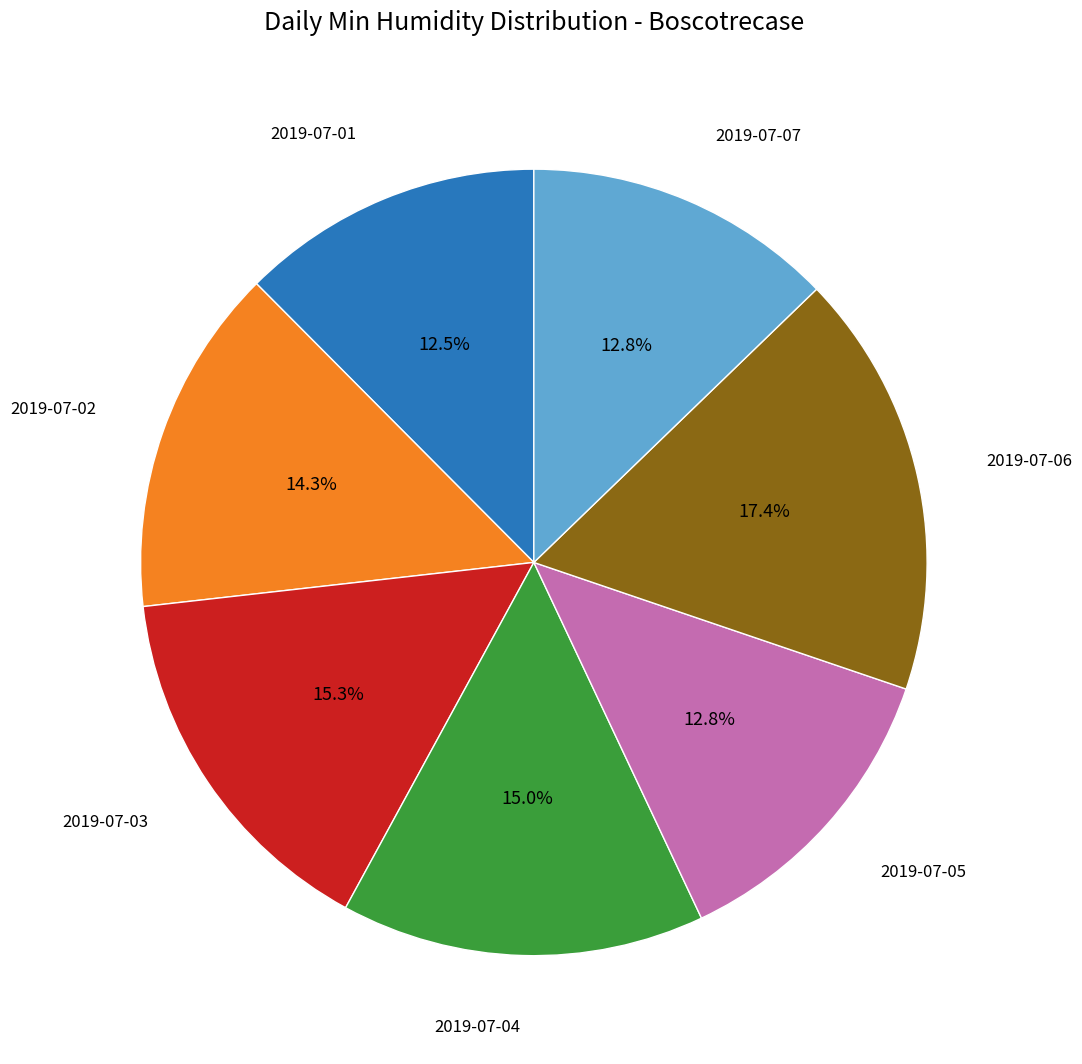

To the nearest percent, what is the average slice percentage?

14%